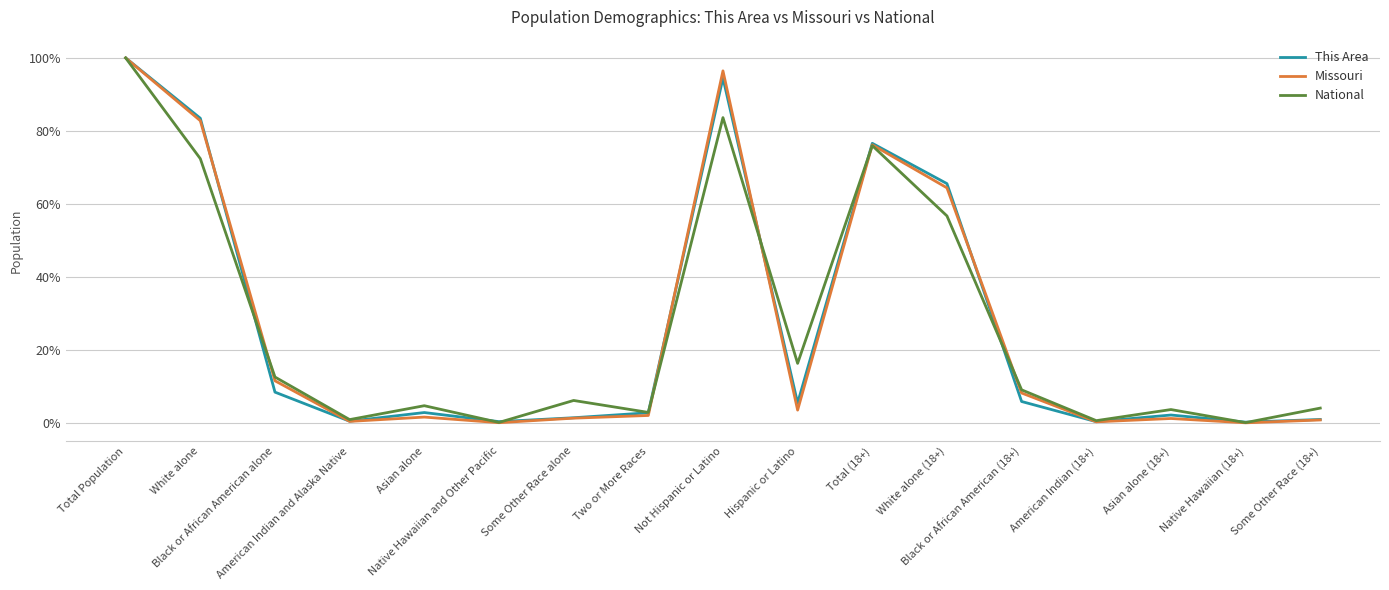

What is the difference between the highest and lowest values at White alone?

11.1